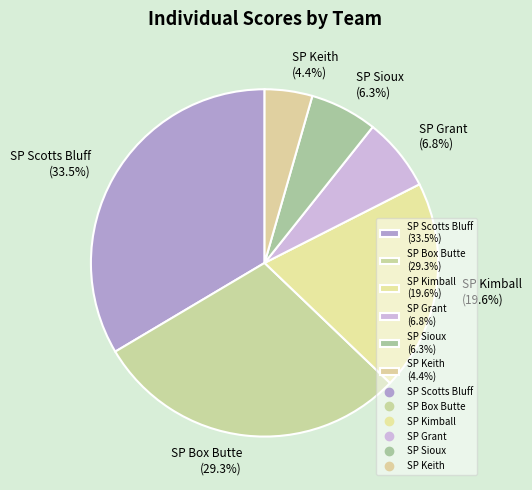

Which has a higher value, SP Keith (4.4%) or SP Grant (6.8%)?

SP Grant (6.8%)